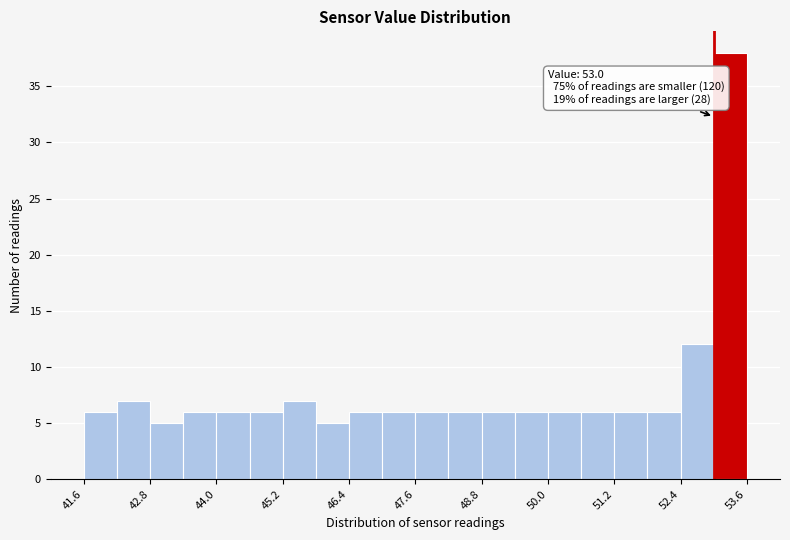

Read against the x-axis, roughly where is the centre of the tallest bar?

53.4